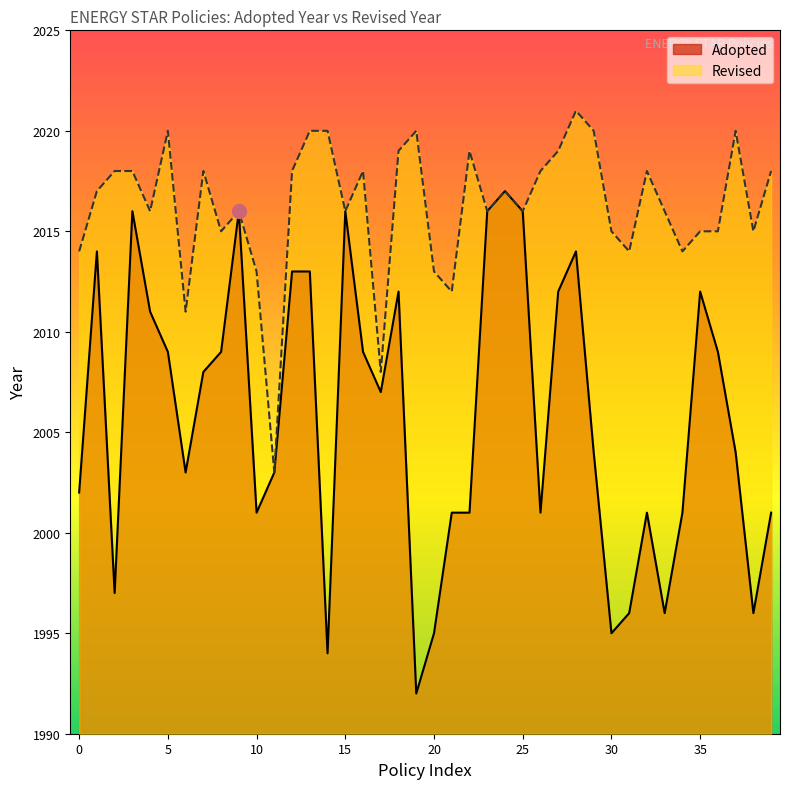

Rank the series by their average value, from lowest to highest.

Adopted, Revised